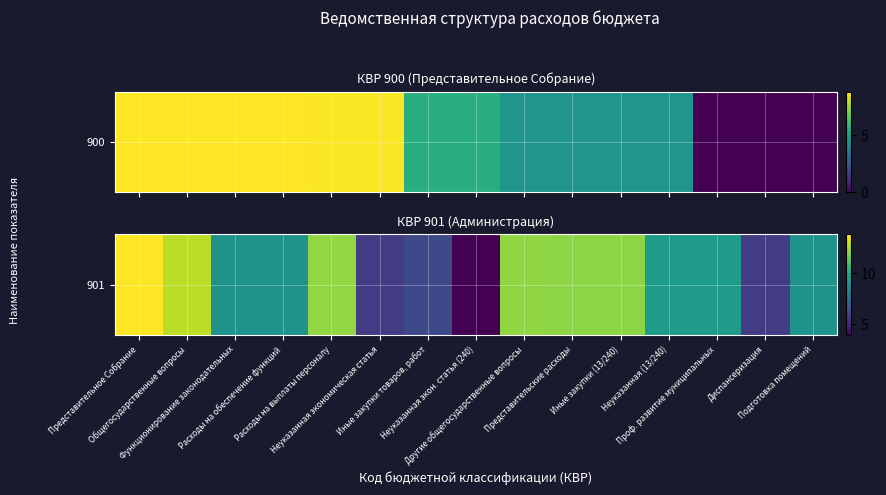

Which has a higher value, Иные закупки (13/240) or Диспансеризация?

Иные закупки (13/240)